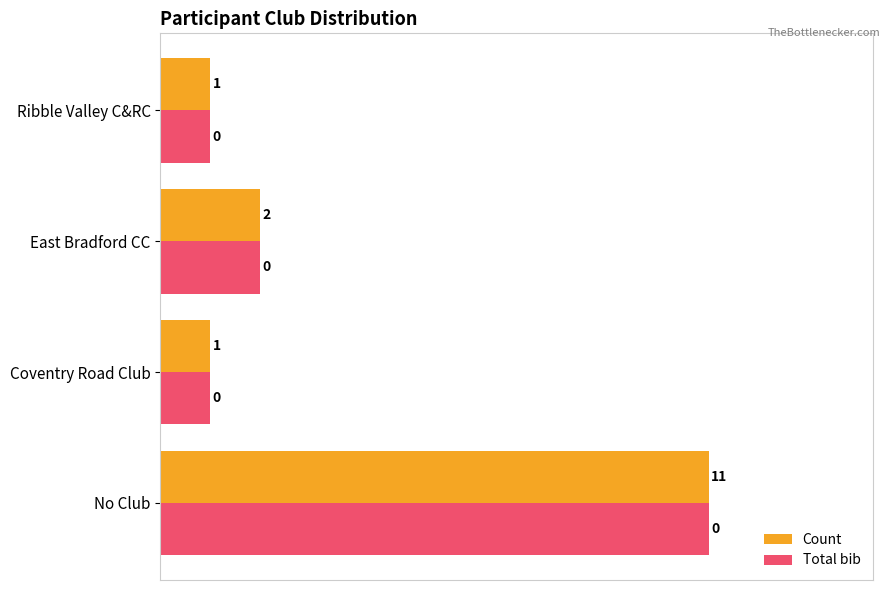

Count the Total bib values in the range 1 to 11.

4